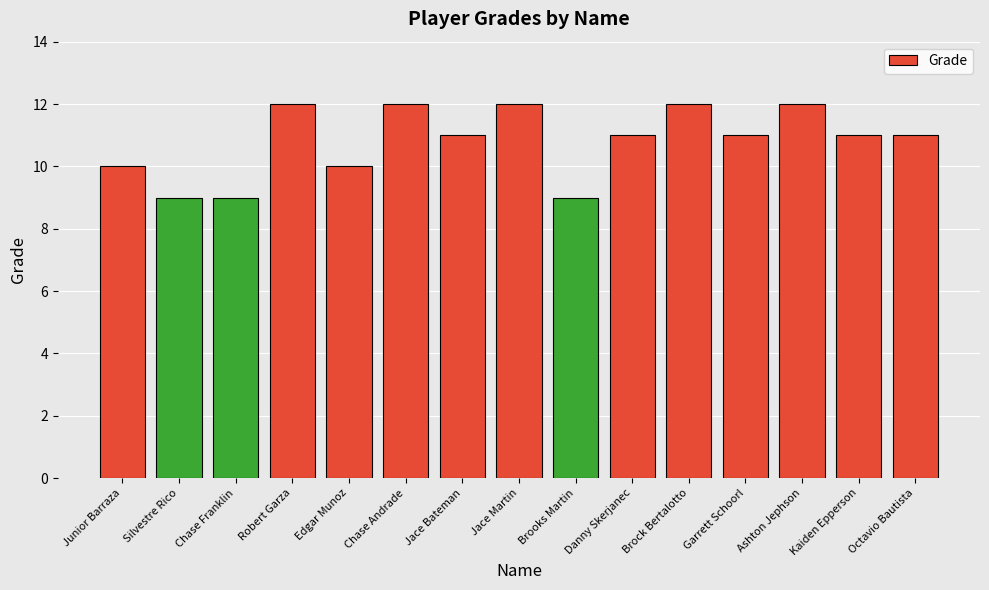

Reading right to left, extract all data points from this chart.

Octavio Bautista=11	Kaiden Epperson=11	Ashton Jephson=12	Garrett Schoorl=11	Brock Bertalotto=12	Danny Skerjanec=11	Brooks Martin=9	Jace Martin=12	Jace Bateman=11	Chase Andrade=12	Edgar Munoz=10	Robert Garza=12	Chase Franklin=9	Silvestre Rico=9	Junior Barraza=10